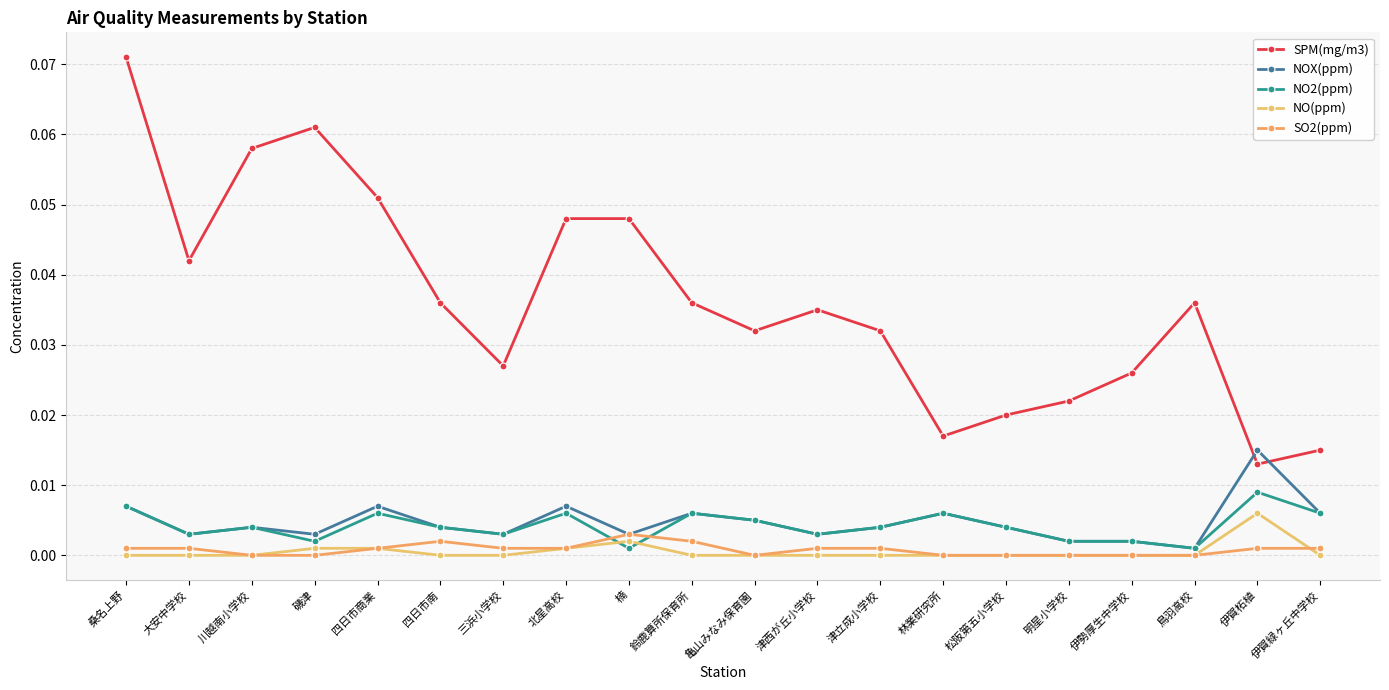

Rank the series at 伊賀柘植 from highest to lowest value.

NOX(ppm), SPM(mg/m3), NO2(ppm), NO(ppm), SO2(ppm)